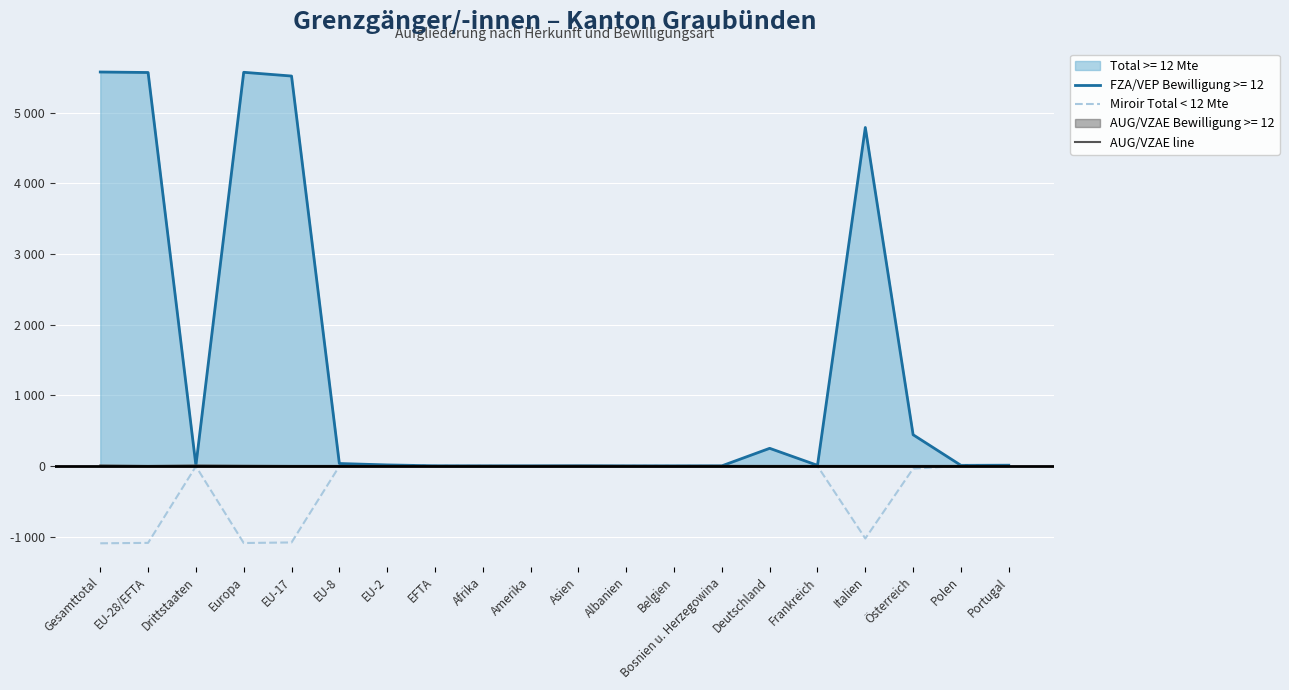

At which category does Miroir Total < 12 Mte reach its first local peak?

Drittstaaten